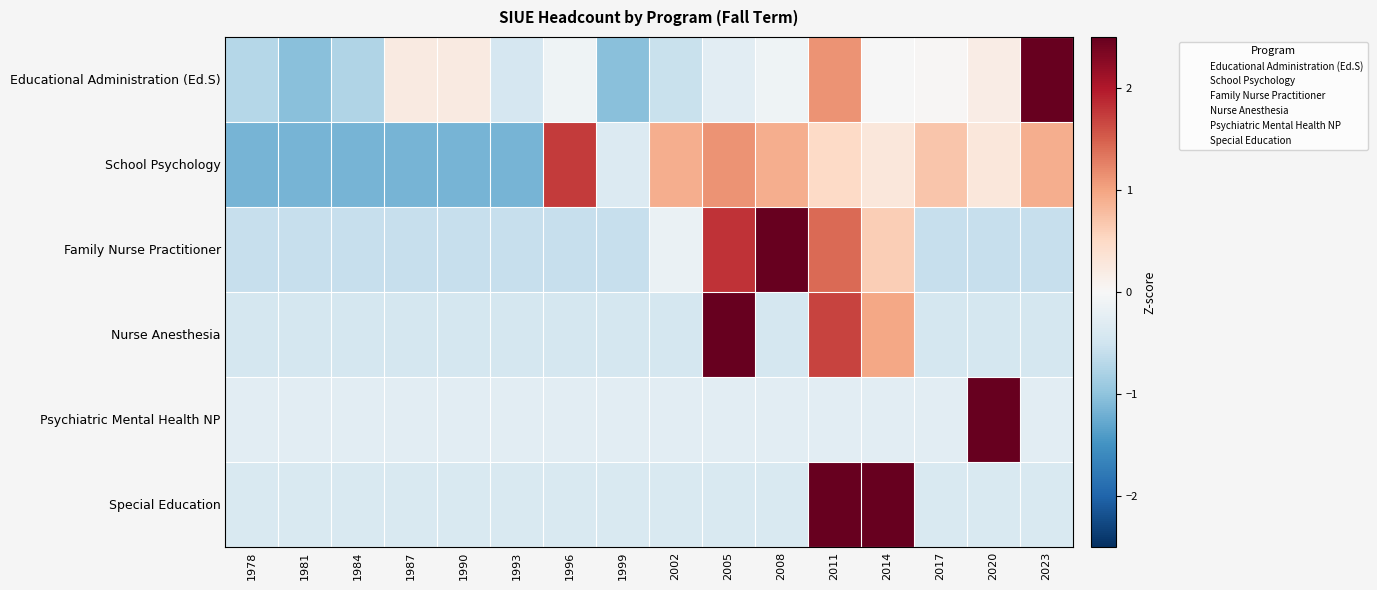

Reading left to right, extract all data points from this chart.

Educational Administration (Ed.S): 1978=-0.7	1981=-1.1	1984=-0.8	1987=0.2	1990=0.2	1993=-0.4	1996=-0.1	1999=-1.1	2002=-0.6	2005=-0.3	2008=-0.1	2011=1.1	2014=-0.0	2017=0.0	2020=0.2	2023=3.3
School Psychology: 1978=-1.2	1981=-1.2	1984=-1.2	1987=-1.2	1990=-1.2	1993=-1.2	1996=1.7	1999=-0.3	2002=0.9	2005=1.1	2008=0.9	2011=0.5	2014=0.3	2017=0.7	2020=0.3	2023=0.9
Family Nurse Practitioner: 1978=-0.6	1981=-0.6	1984=-0.6	1987=-0.6	1990=-0.6	1993=-0.6	1996=-0.6	1999=-0.6	2002=-0.2	2005=1.8	2008=2.6	2011=1.4	2014=0.6	2017=-0.6	2020=-0.6	2023=-0.6
Nurse Anesthesia: 1978=-0.4	1981=-0.4	1984=-0.4	1987=-0.4	1990=-0.4	1993=-0.4	1996=-0.4	1999=-0.4	2002=-0.4	2005=3.1	2008=-0.4	2011=1.7	2014=1.0	2017=-0.4	2020=-0.4	2023=-0.4
Psychiatric Mental Health NP: 1978=-0.3	1981=-0.3	1984=-0.3	1987=-0.3	1990=-0.3	1993=-0.3	1996=-0.3	1999=-0.3	2002=-0.3	2005=-0.3	2008=-0.3	2011=-0.3	2014=-0.3	2017=-0.3	2020=3.9	2023=-0.3
Special Education: 1978=-0.4	1981=-0.4	1984=-0.4	1987=-0.4	1990=-0.4	1993=-0.4	1996=-0.4	1999=-0.4	2002=-0.4	2005=-0.4	2008=-0.4	2011=2.6	2014=2.6	2017=-0.4	2020=-0.4	2023=-0.4